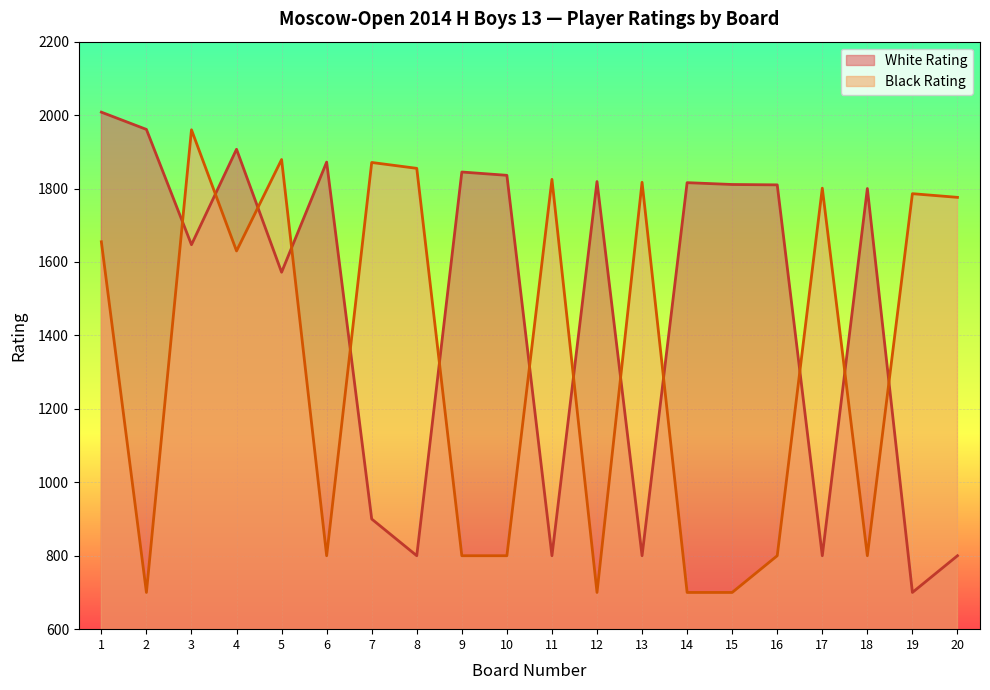

How many data points in Black Rating are less than 1655?

10